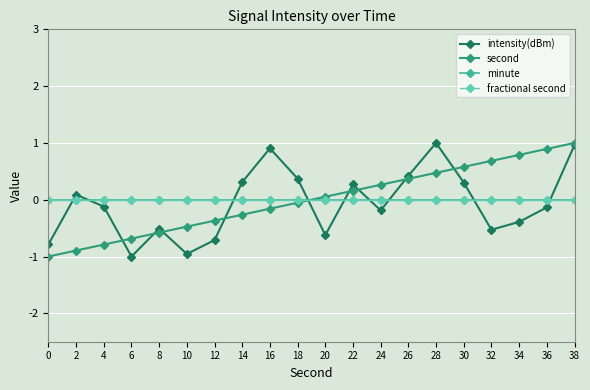

Does the chart have visible grid lines?

Yes